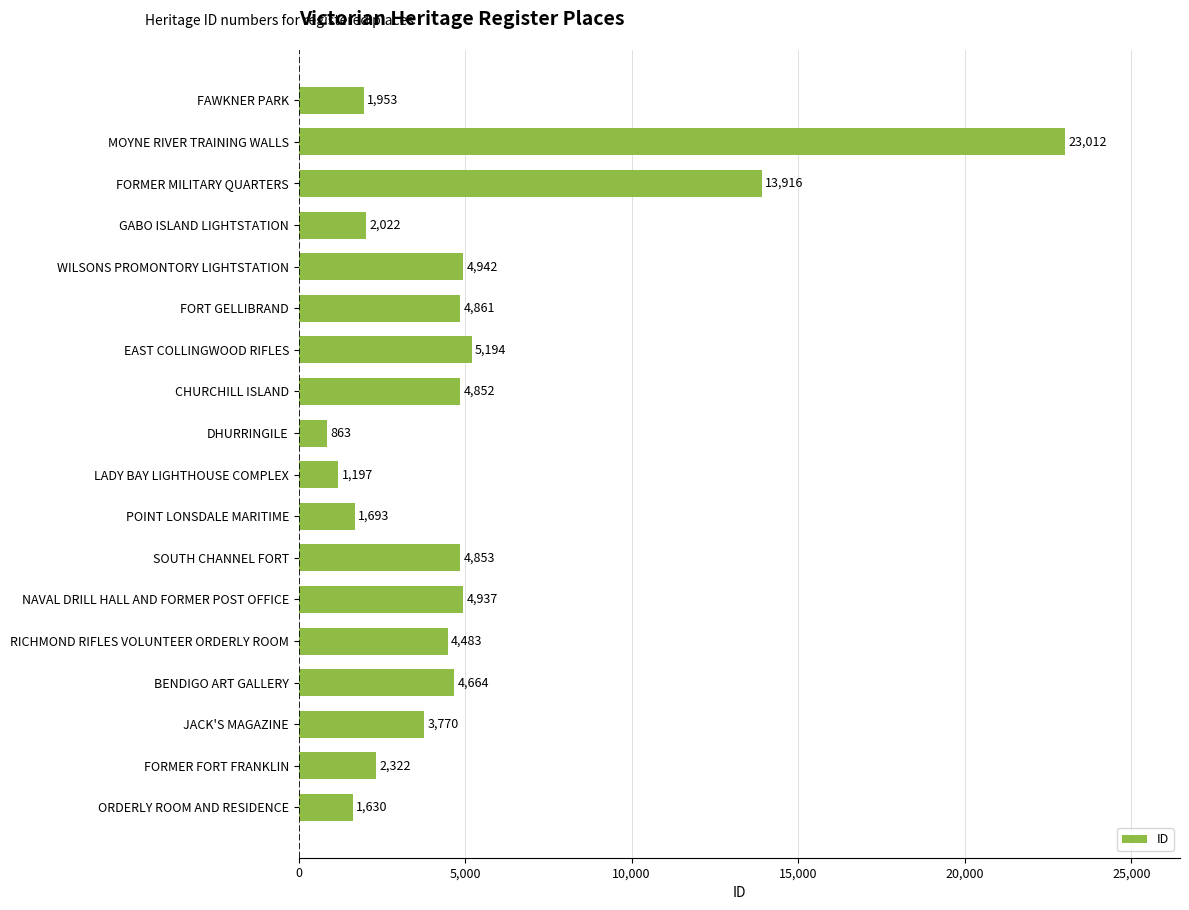

Is it true that the value at GABO ISLAND LIGHTSTATION is 2022?

True